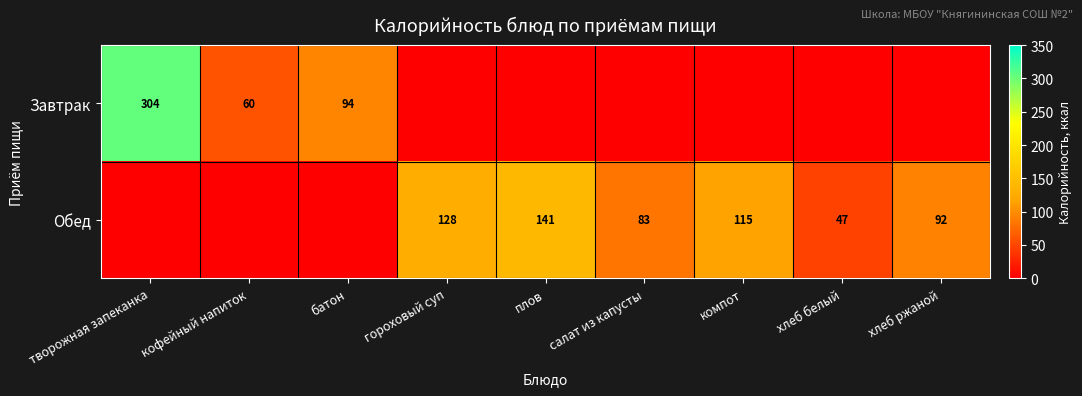

The Обед series shows 48.9 at гороховый суп. True or false?

False